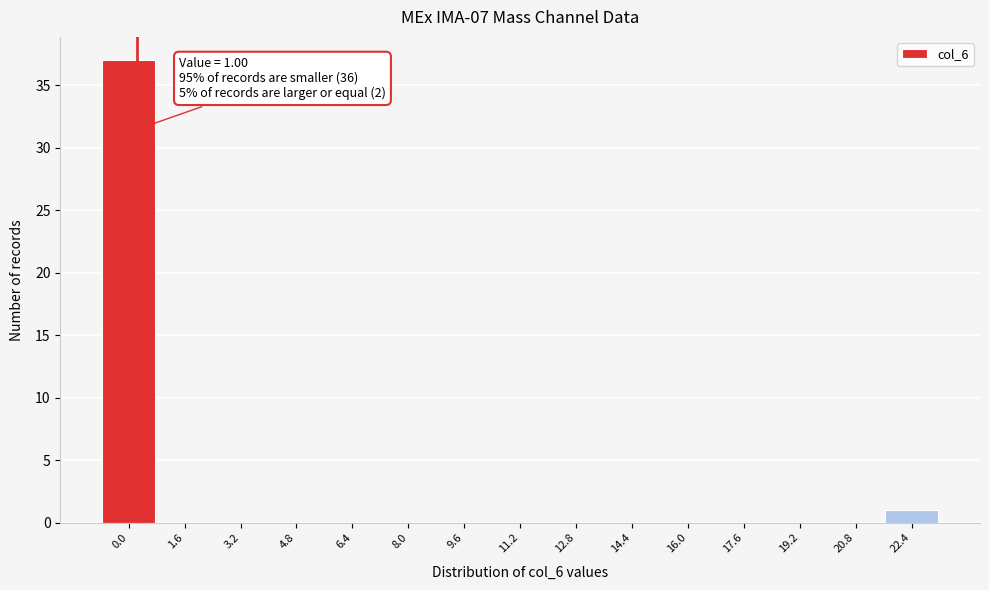

Reading left to right, list all the values displayed in this chart.

0.0=37	1.6=0	3.2=0	4.8=0	6.4=0	8.0=0	9.6=0	11.2=0	12.8=0	14.4=0	16.0=0	17.6=0	19.2=0	20.8=0	22.4=1